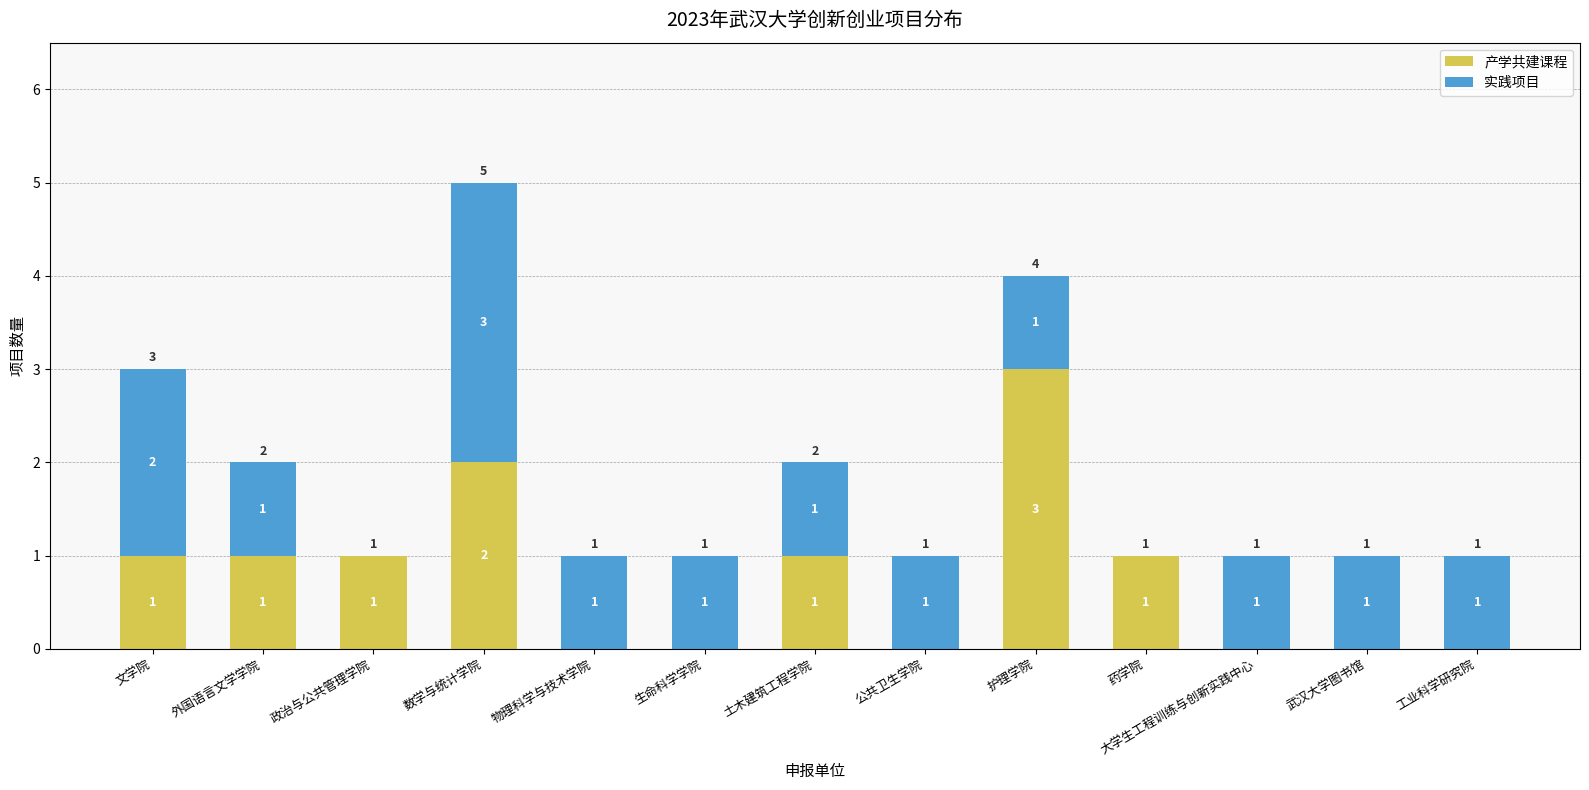

True or false: 产学共建课程 has a value of 1 at 外国语言文学学院.

True